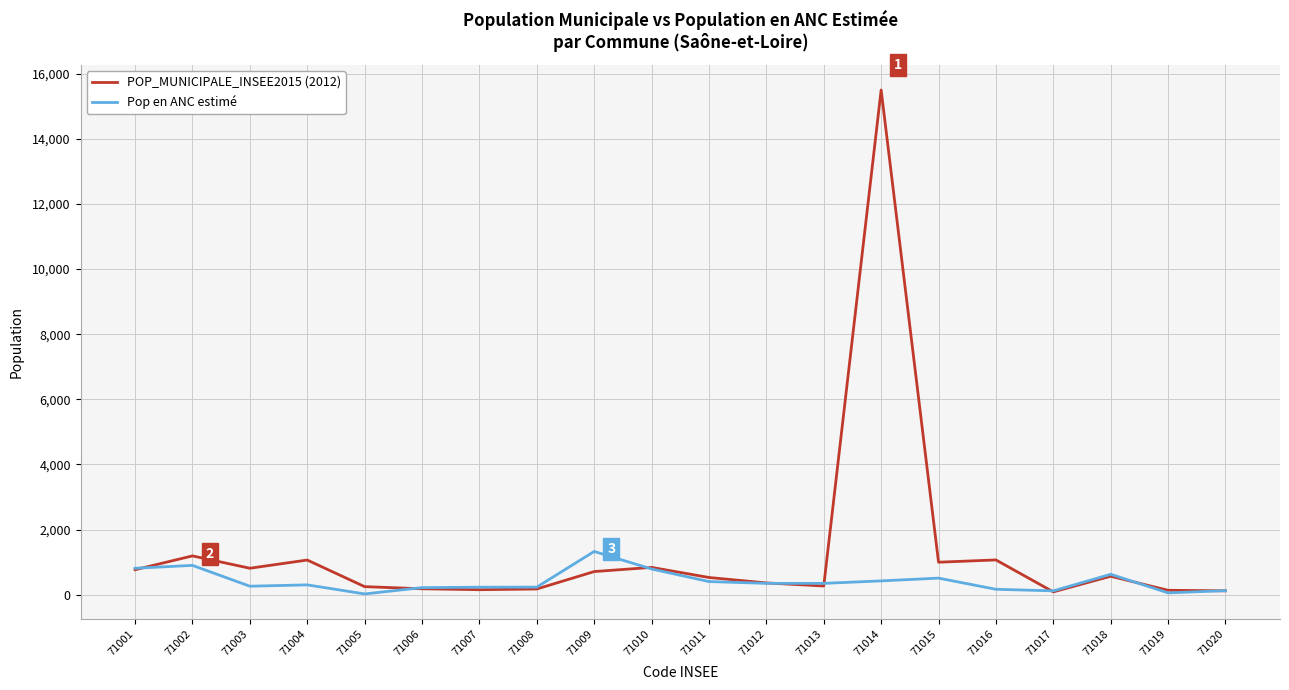

Which series has the largest total across all categories?

POP_MUNICIPALE_INSEE2015 (2012)